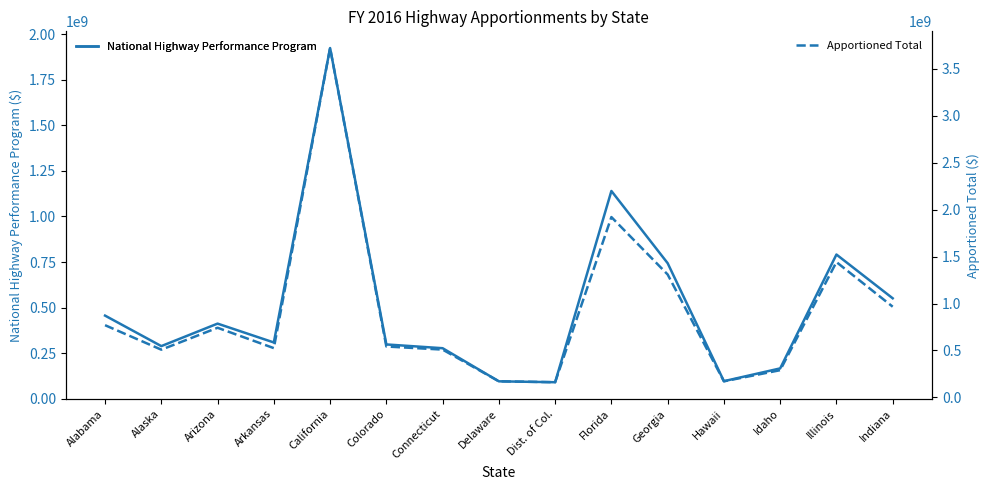

Reading right to left, extract all data points from this chart.

National Highway Performance Program: 550991617	791183895	166207549	96031897	743626331	1140082761	90309344	95199826	276979163	297705132	1924660268	308512509	411997759	288517077	455951217
Apportioned Total: 966529532	1442156608	290127532	171562378	1309739819	1921860645	161850034	171587491	509473713	542412699	3723001547	525175061	742166445	508614600	769571910